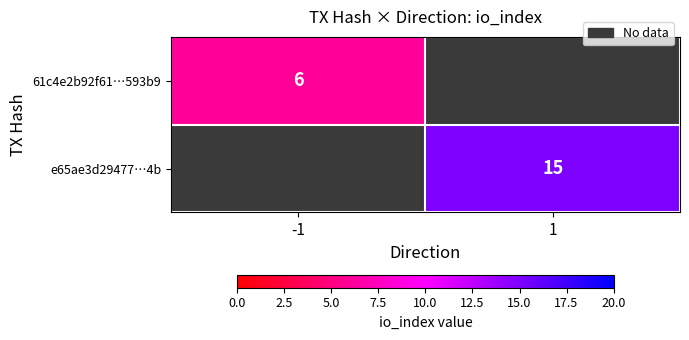

Is it true that 61c4e2b92f61…593b9 equals 8.9 at -1?

False